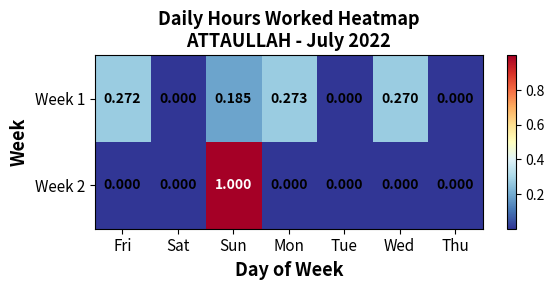

At which category is the sum across all series the highest?

Sun